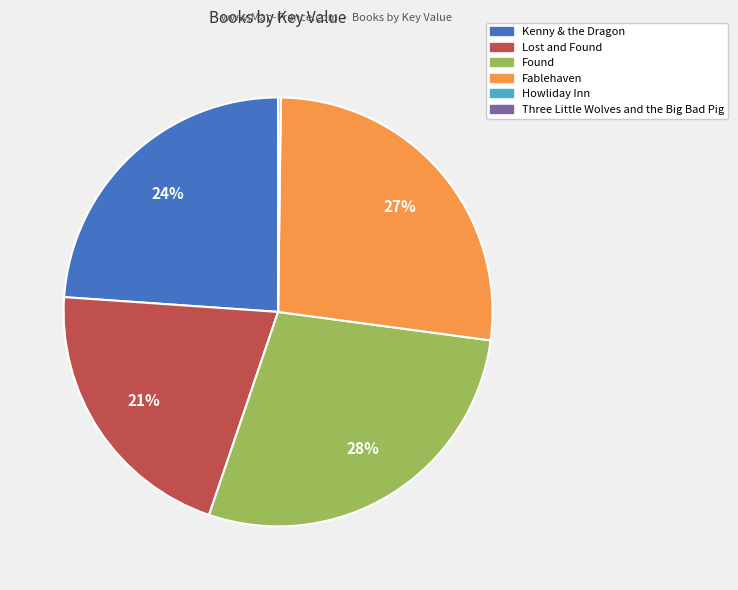

Is there any slice that represents more than half of the pie?

No